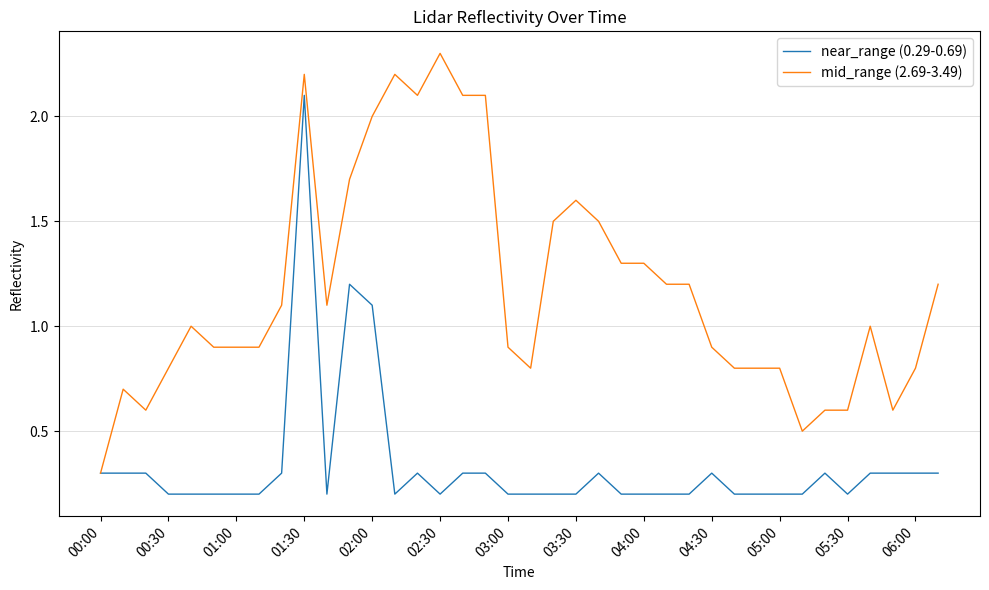

List the series in order of their peak value, lowest first.

near_range (0.29-0.69), mid_range (2.69-3.49)